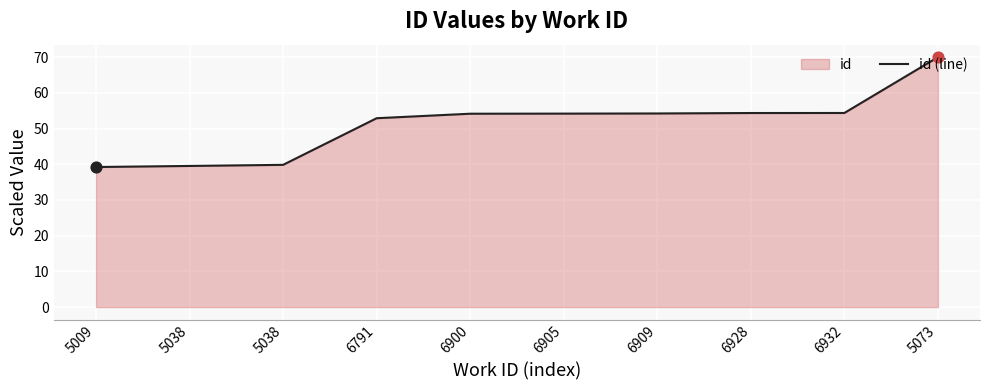

What is the change in value from 6909 to 6932?

+0.1